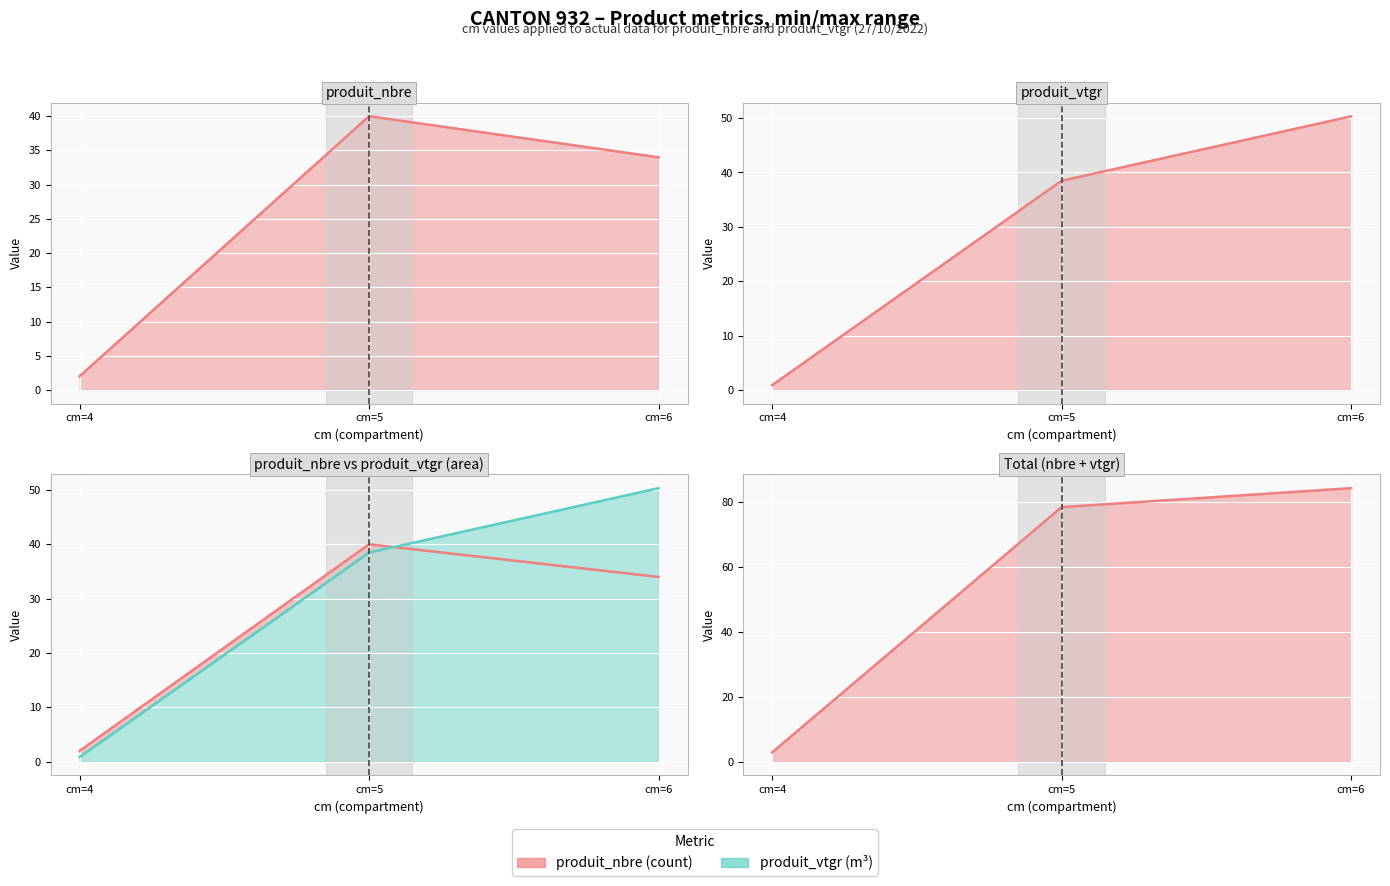

Which has a higher value, cm=6 or cm=5?

cm=5